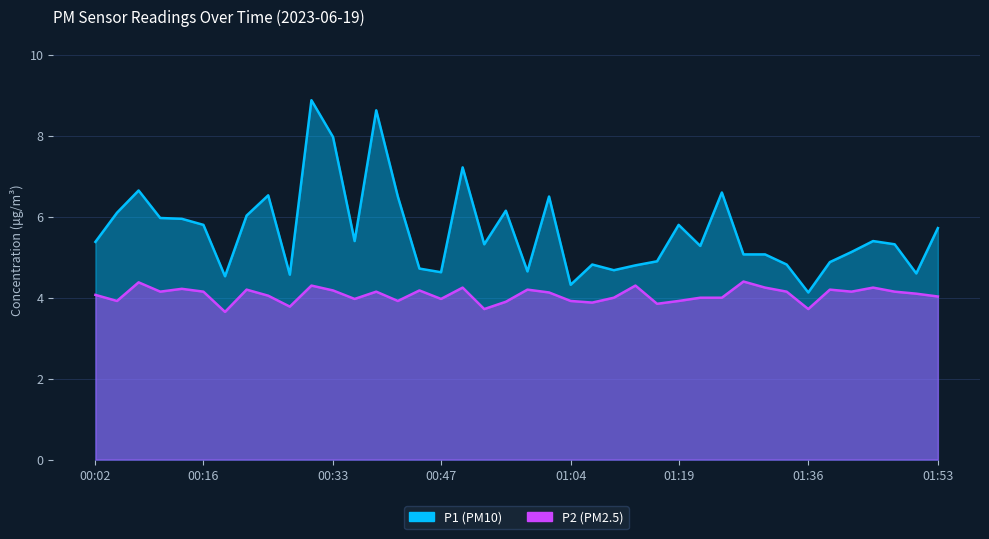

What is the difference between the maximum and minimum values in the P2 series?

0.8